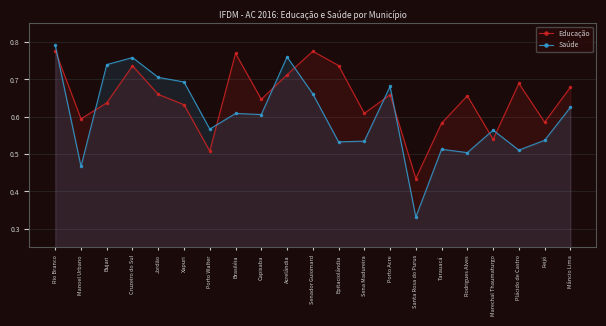

The value of Saúde at Feijó is 0.7. True or false?

False